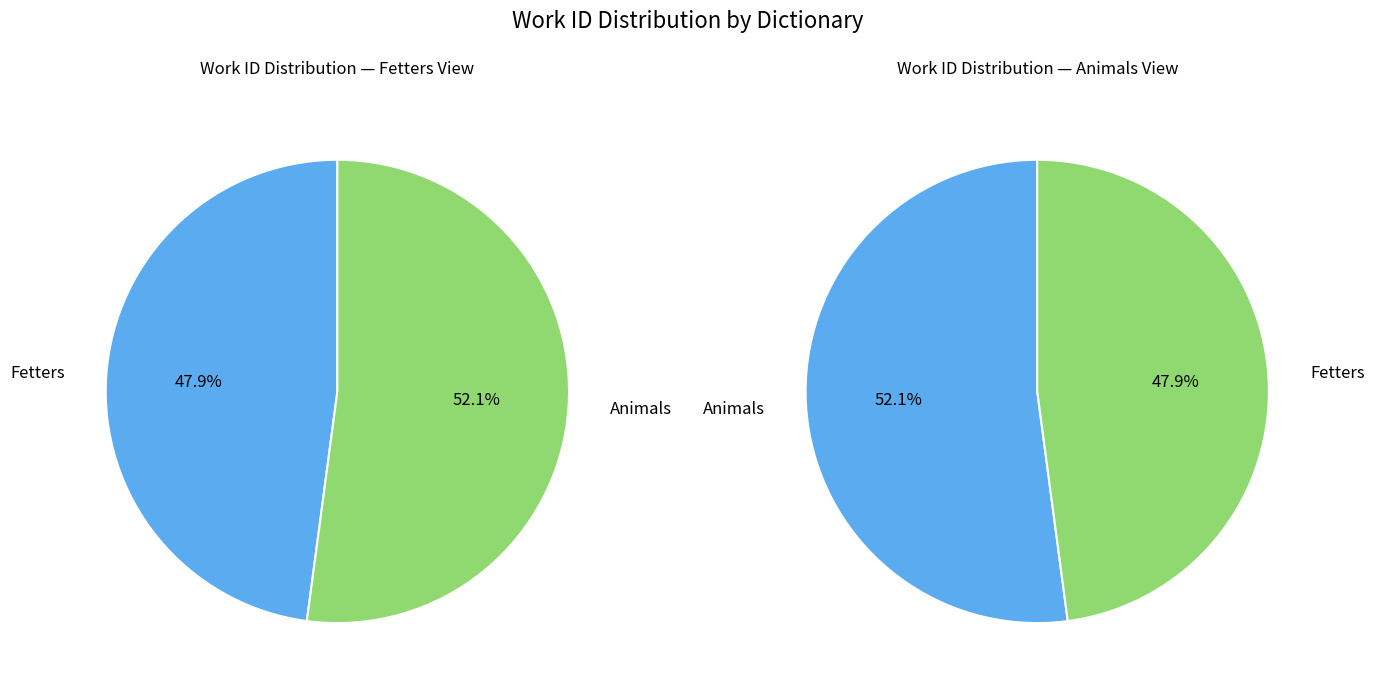

Is there a majority slice in this chart?

Yes